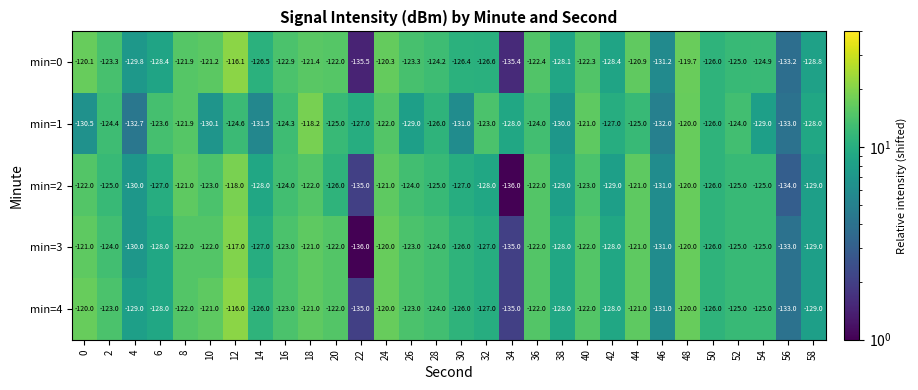

Which series has the largest range (max minus min)?

min=0